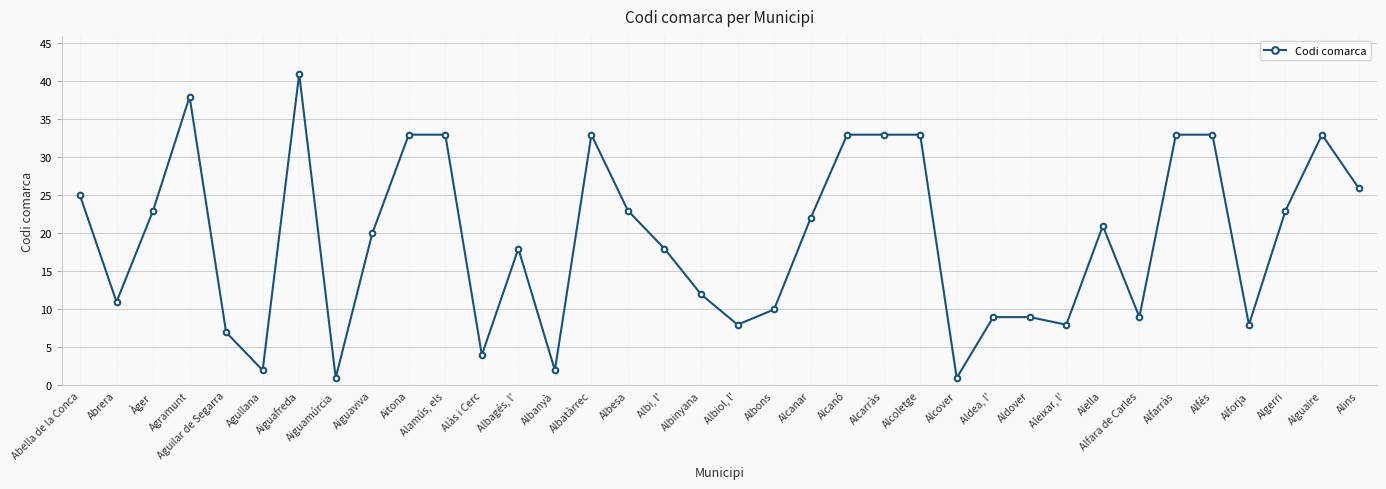

Approximately how many times larger is the value at Alàs i Cerc compared to Algerri?

0.2